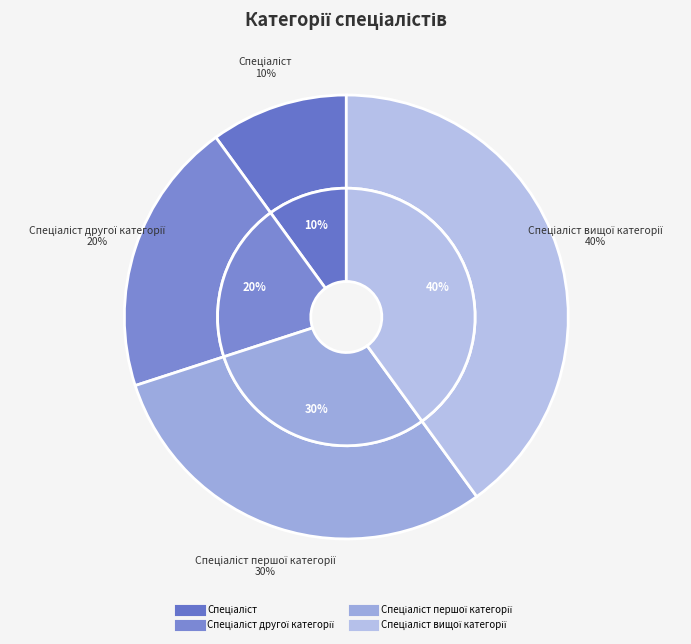

Is there any slice that represents more than half of the pie?

No